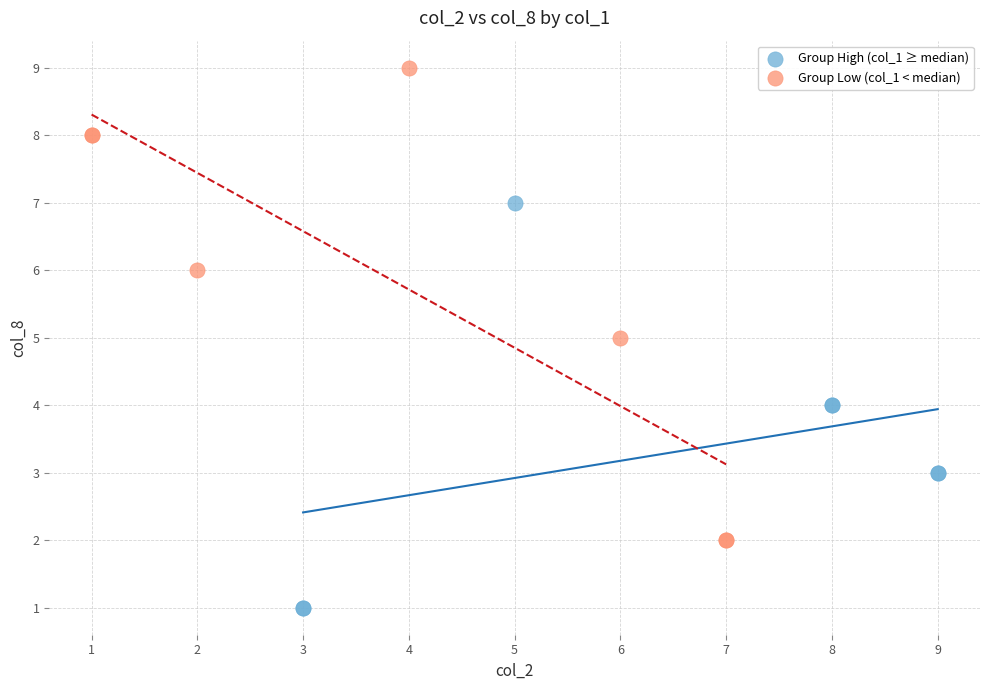

Which series has the widest spread of Y values?

Group Low (col_1 < median)